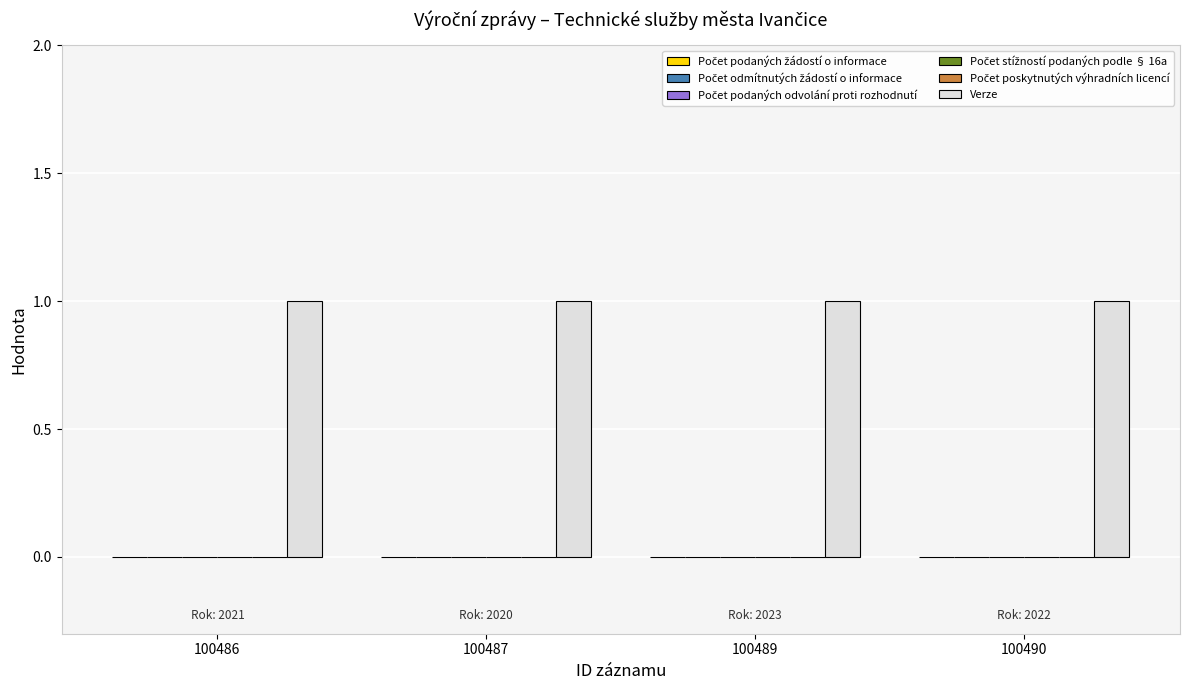

Reading left to right, list all the values displayed in this chart.

Počet podaných žádostí o informace: 0	0	0	0
Počet odmítnutých žádostí o informace: 0	0	0	0
Počet podaných odvolání proti rozhodnutí: 0	0	0	0
Počet stížností podaných podle § 16a: 0	0	0	0
Počet poskytnutých výhradních licencí: 0	0	0	0
Verze: 1	1	1	1